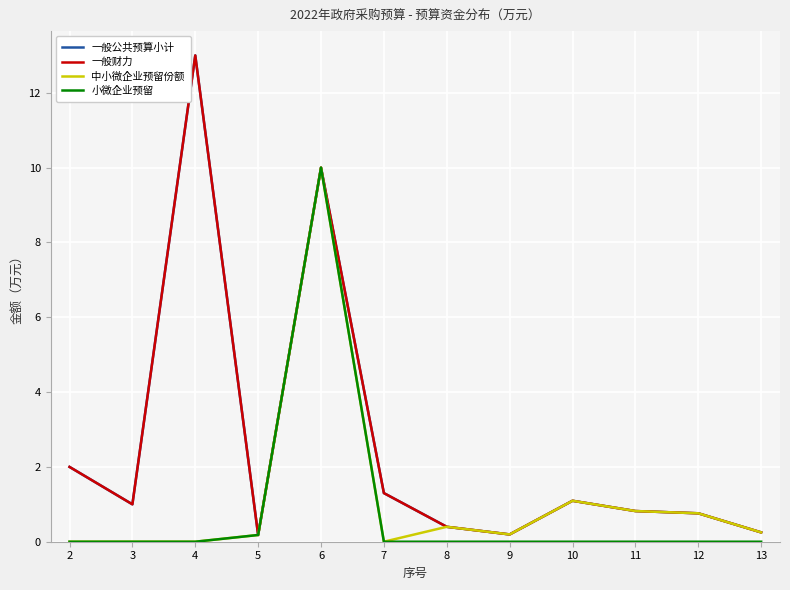

Does the chart display data point markers on the line(s)?

No